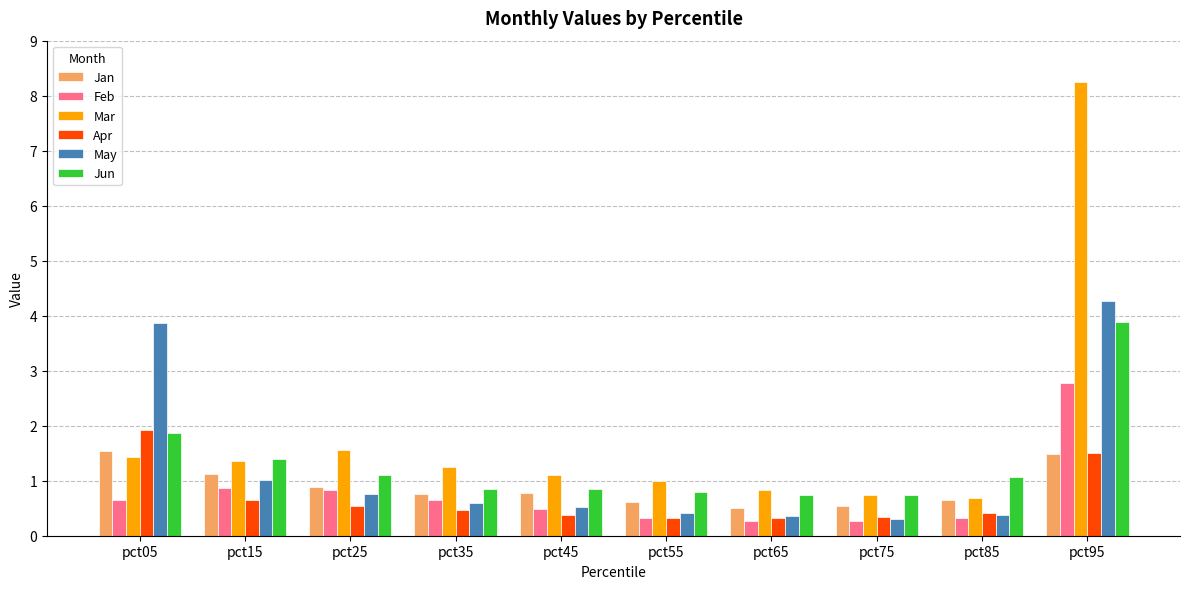

What is the spread (max minus min) of values at pct35?

0.8